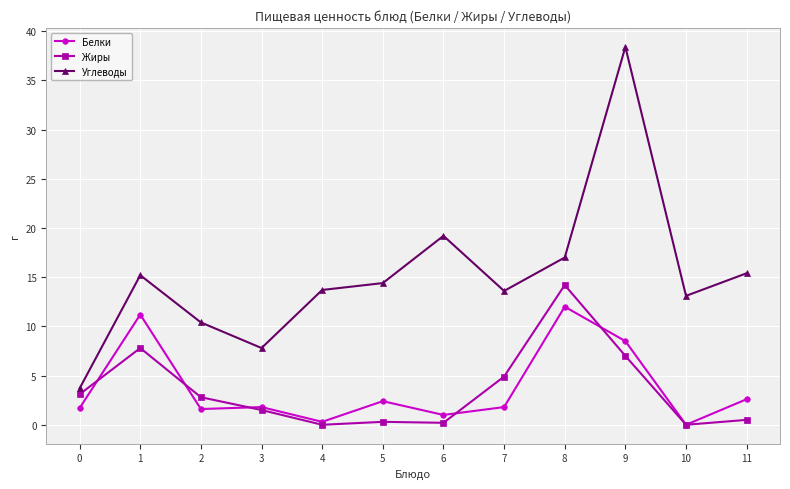

Which category has the highest value in the Углеводы series?

9